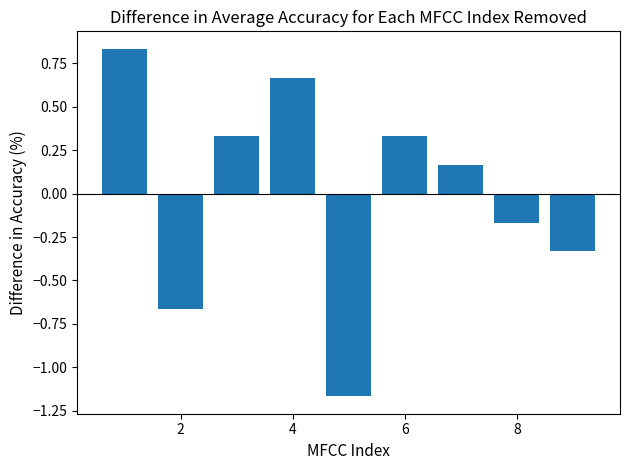

What is the difference between the maximum and second lowest values?

1.5